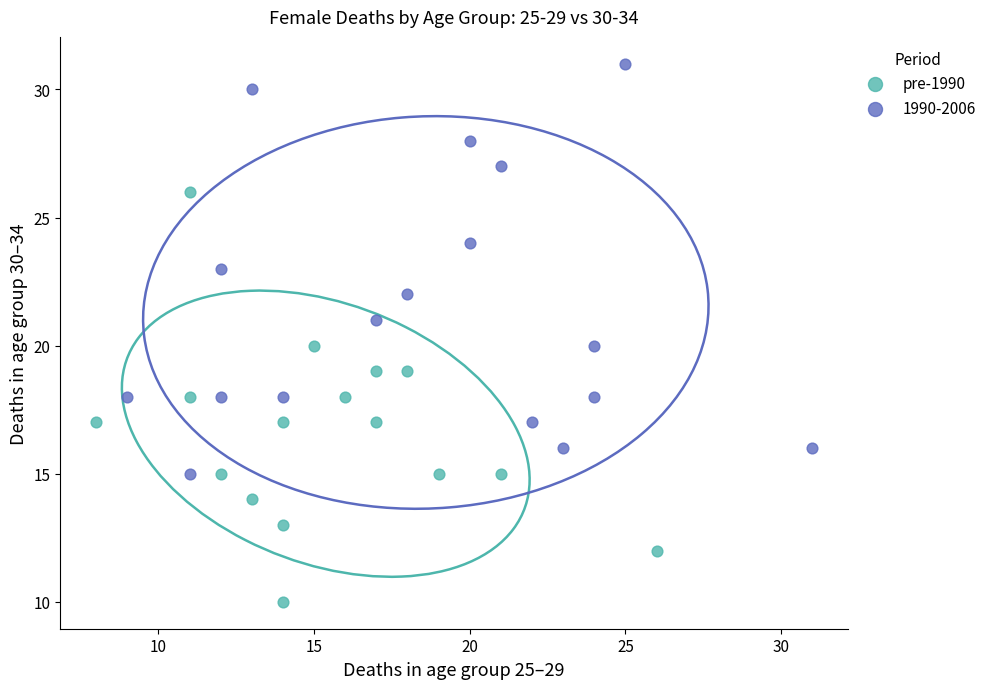

Which series contains the highest Y value?

1990-2006